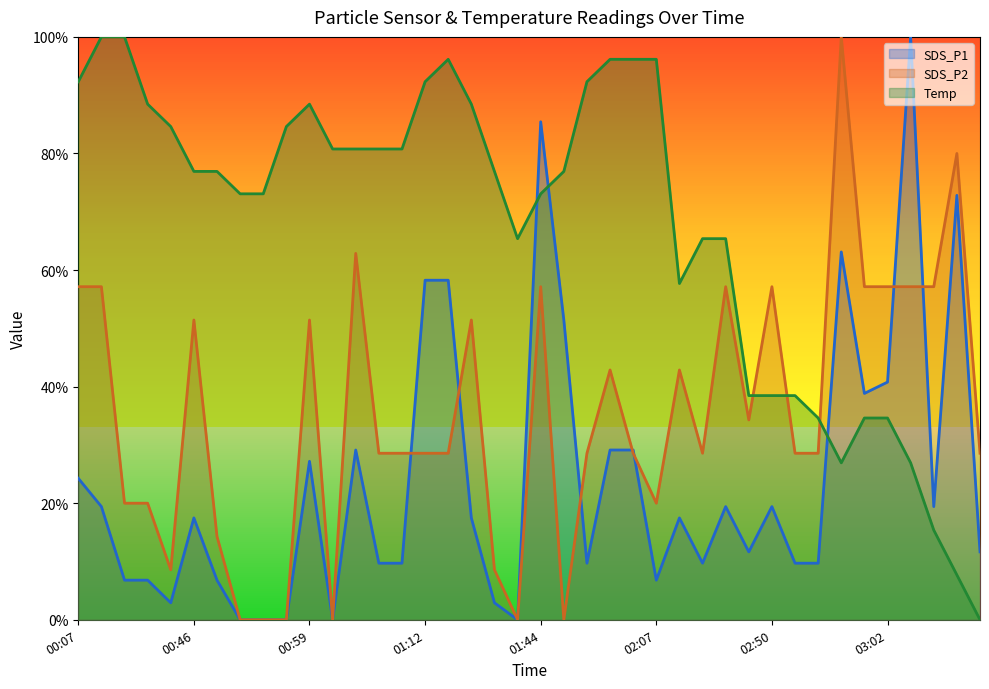

What is the sum of the SDS_P2 values at 01:36 and 03:10?

0.8